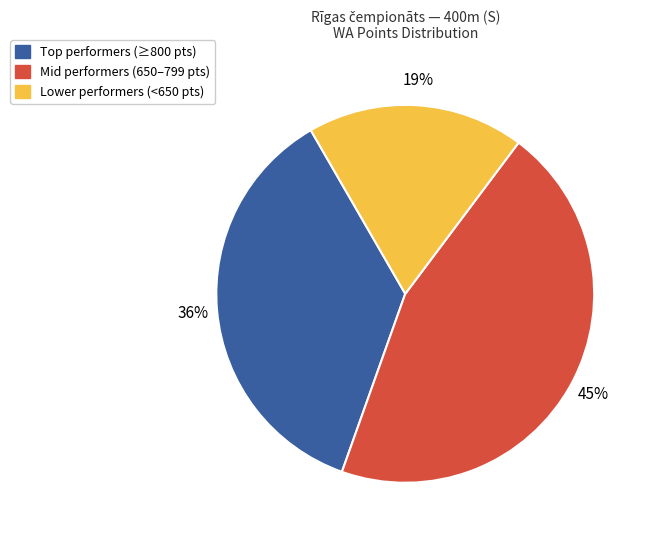

Which category has the smallest portion of the pie?

Lower performers (<650 pts)